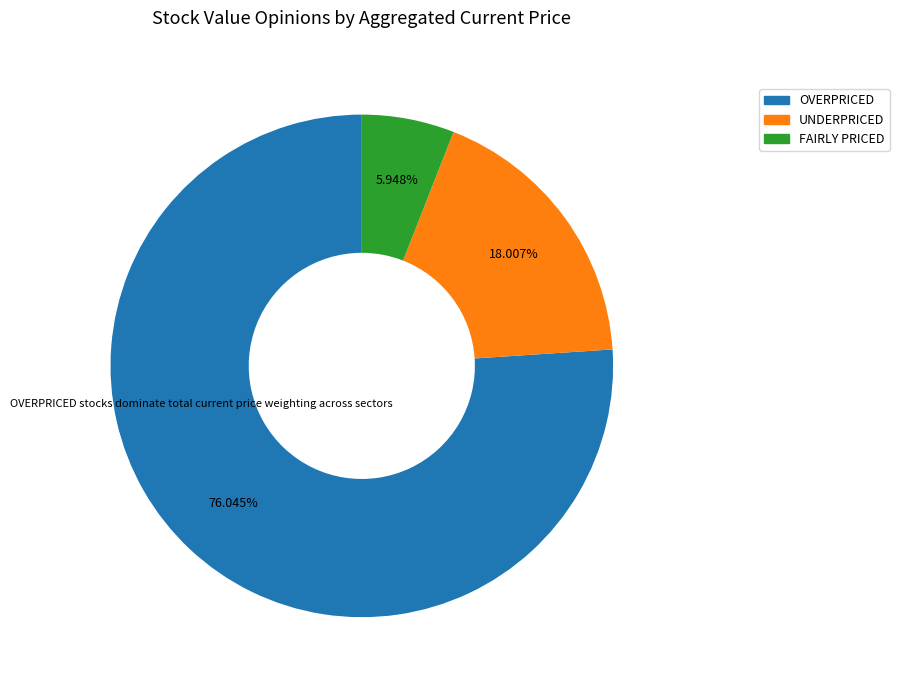

To the nearest percent, what is the difference between the largest and smallest slice percentages?

70%